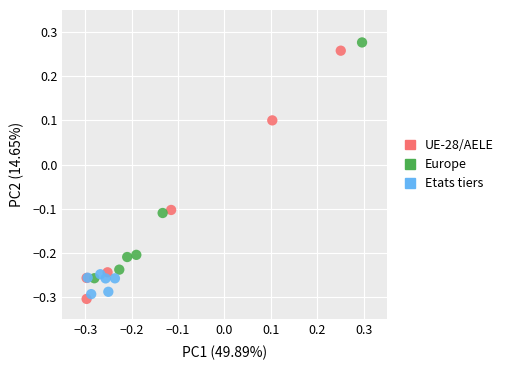

Which series has the largest Y range (max minus min)?

UE-28/AELE